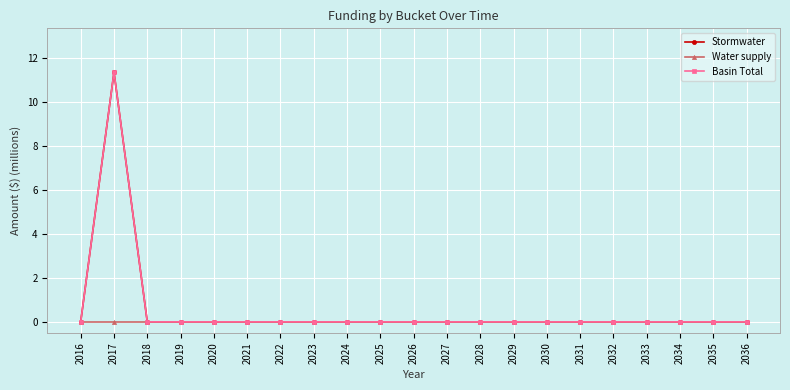

True or false: Stormwater has more than 0 interior local peaks.

True